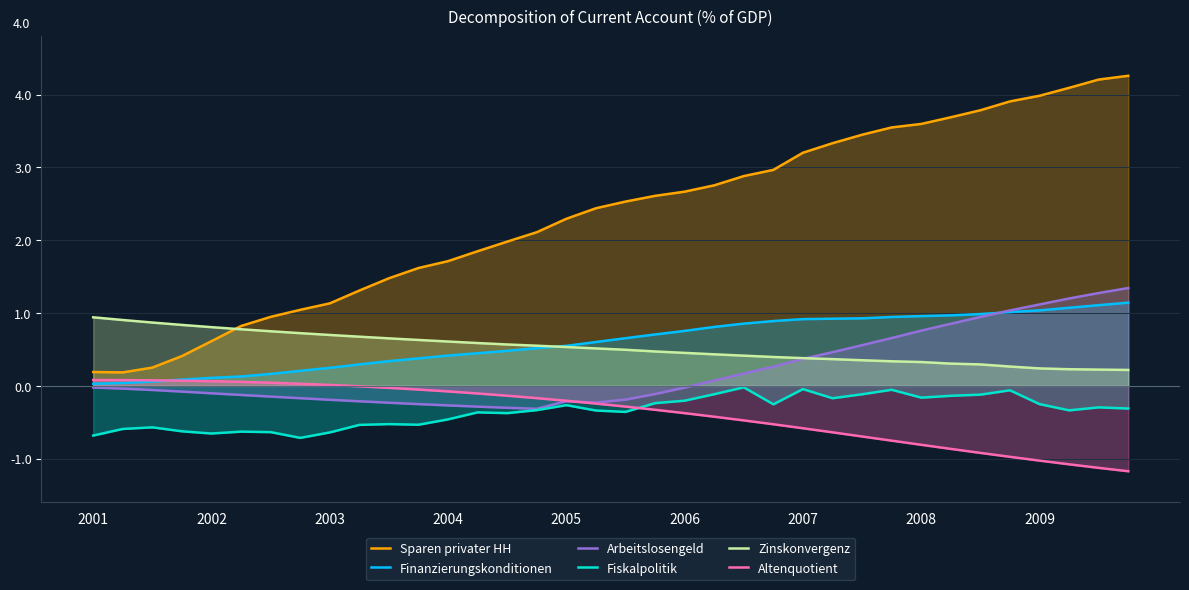

What are all the series names shown in the legend?

Sparen privater HH, Finanzierungskonditionen, Arbeitslosengeld, Fiskalpolitik, Zinskonvergenz, Altenquotient